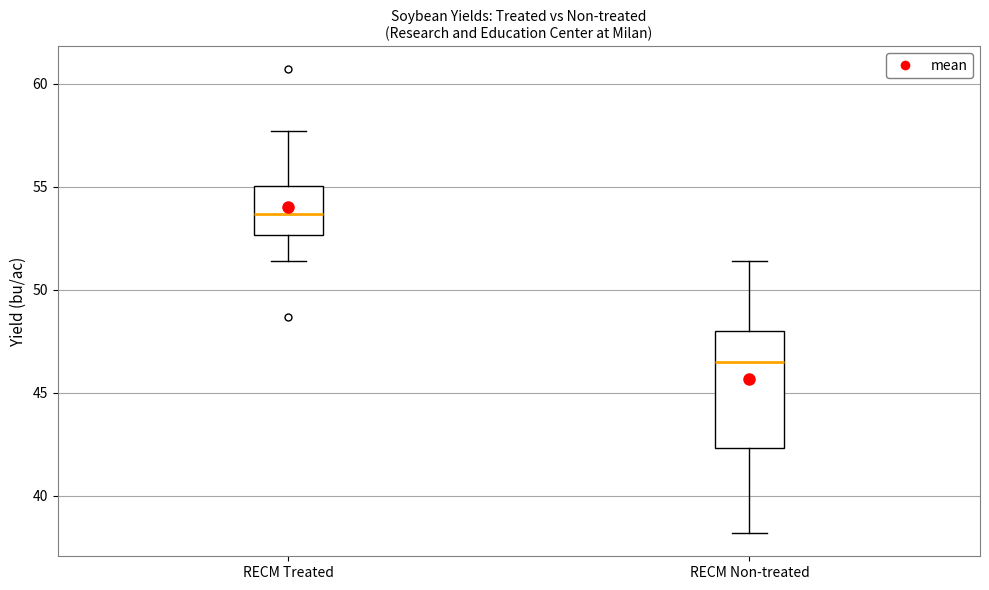

Reading left to right, read every box against the y-axis: the position of its median line, the range the box covers, and the ends of its whiskers. The values are not printed on the chart, so give them approximately, as read against the axis.

RECM Treated: median 53.5, box 52.5 to 55.0, whiskers 51.5 to 57.5
RECM Non-treated: median 46.5, box 42.5 to 48.0, whiskers 38.0 to 51.5